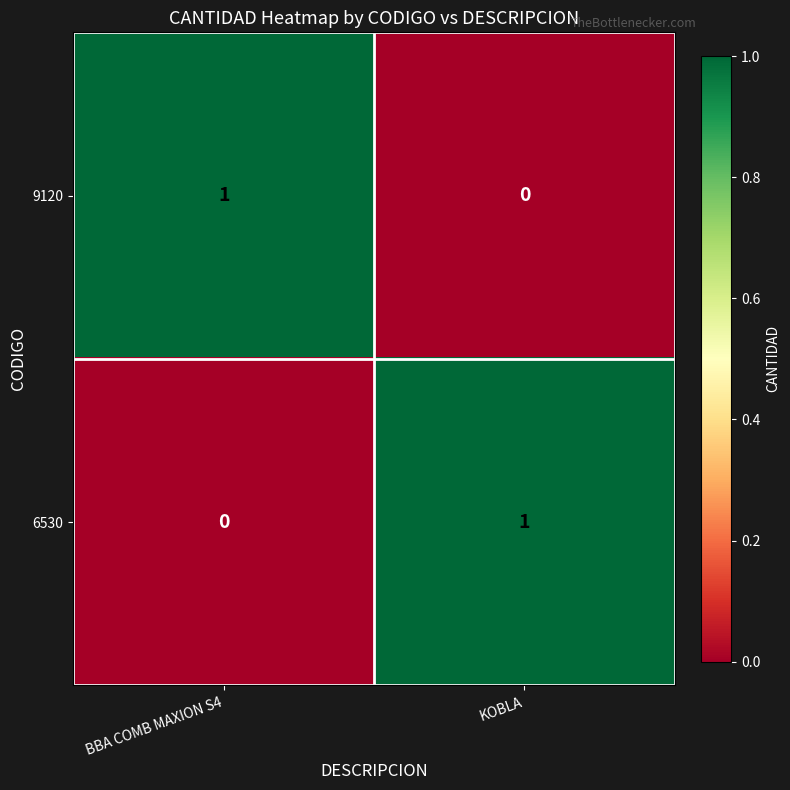

How many distinct data groups are displayed?

2